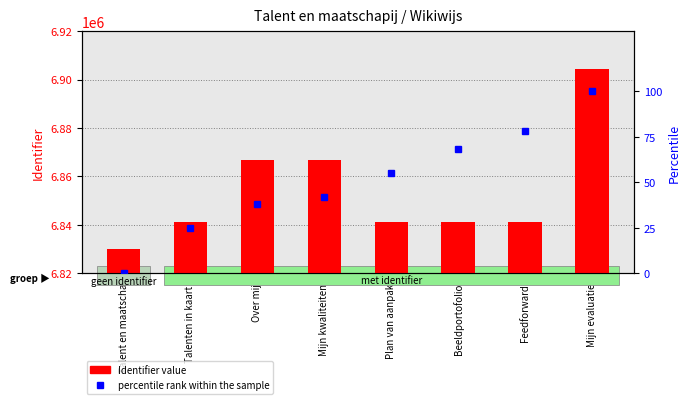

The value of Identifier value at Talenten in kaart  is 9139451. True or false?

False